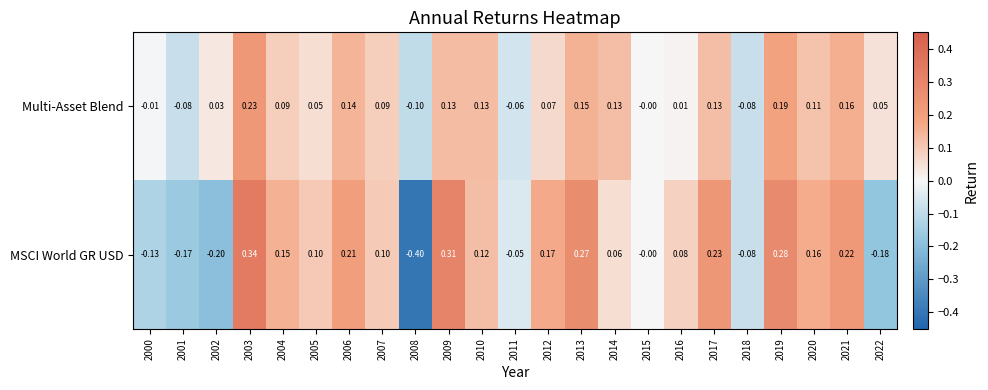

Between 2001 and 2008, which series saw the biggest shift?

MSCI World GR USD